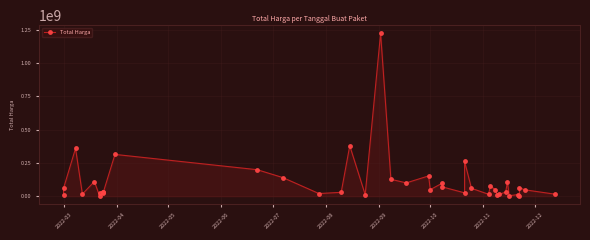

Count the number of values greater than 48140000.

19